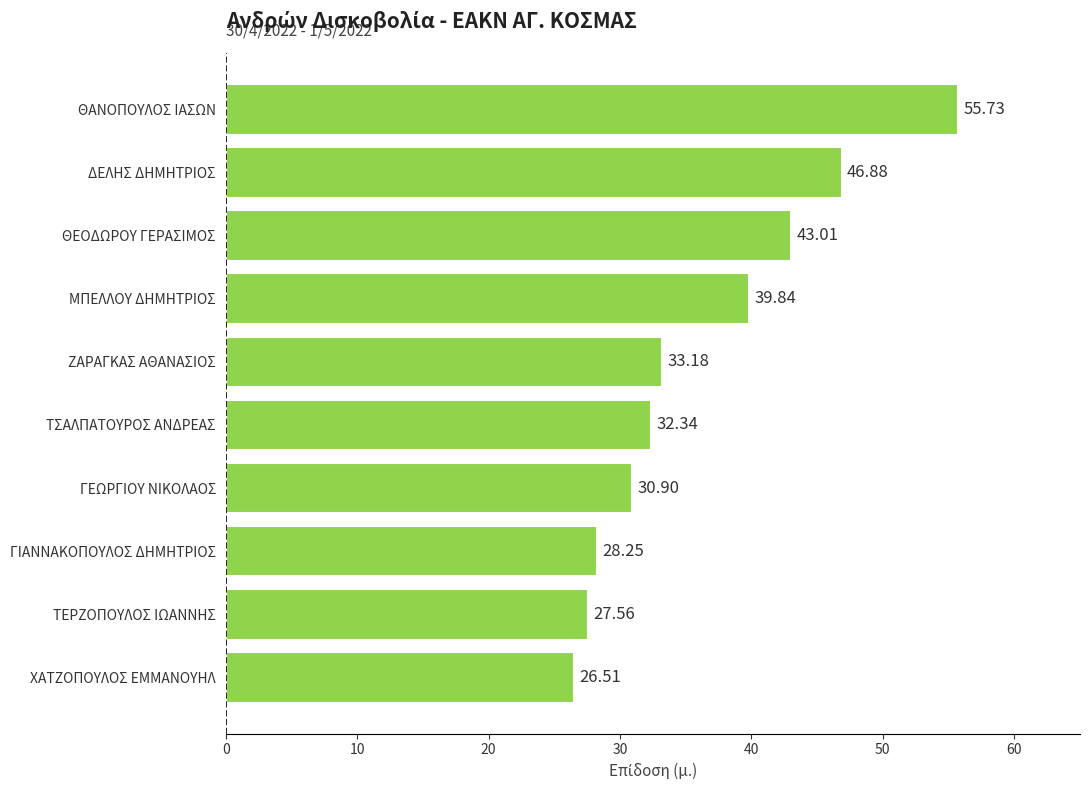

What is the average value?

36.4